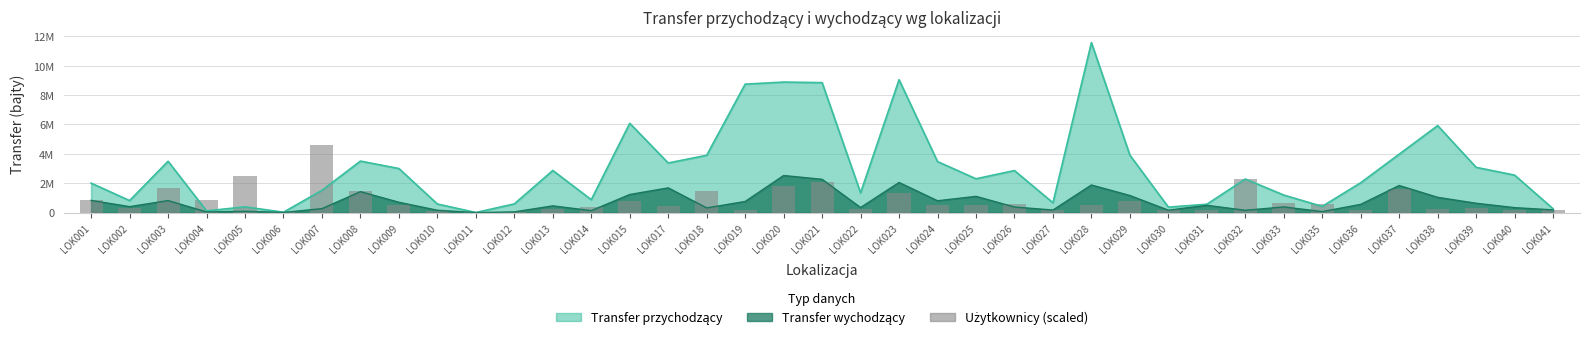

Where is the data nearest to the value 2323180?

LOK032